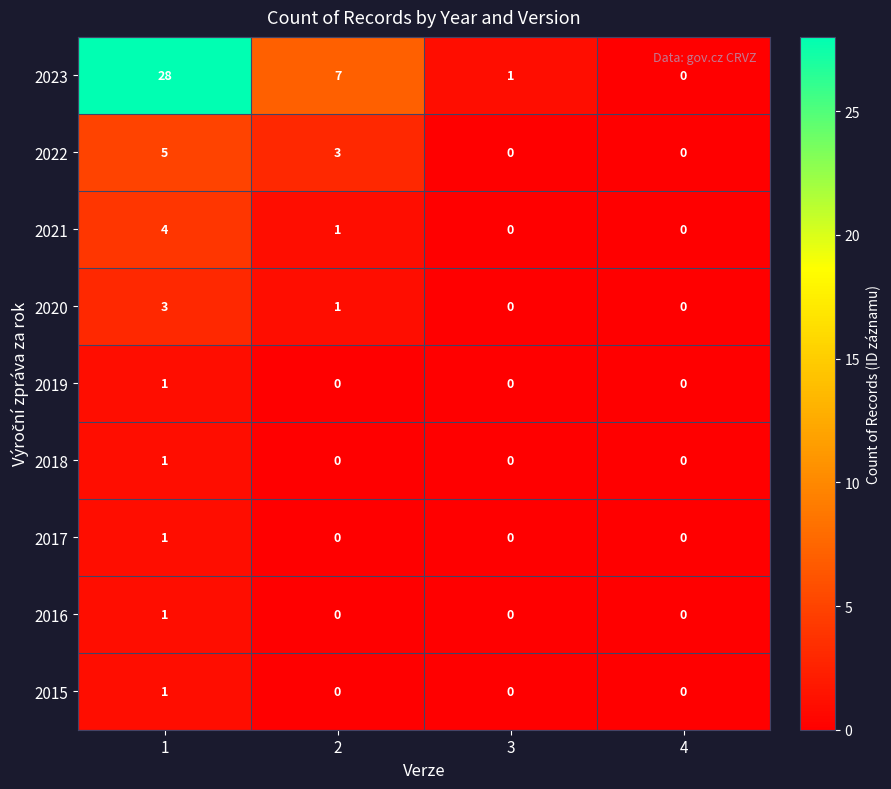

Which series has the largest total across all categories?

2023